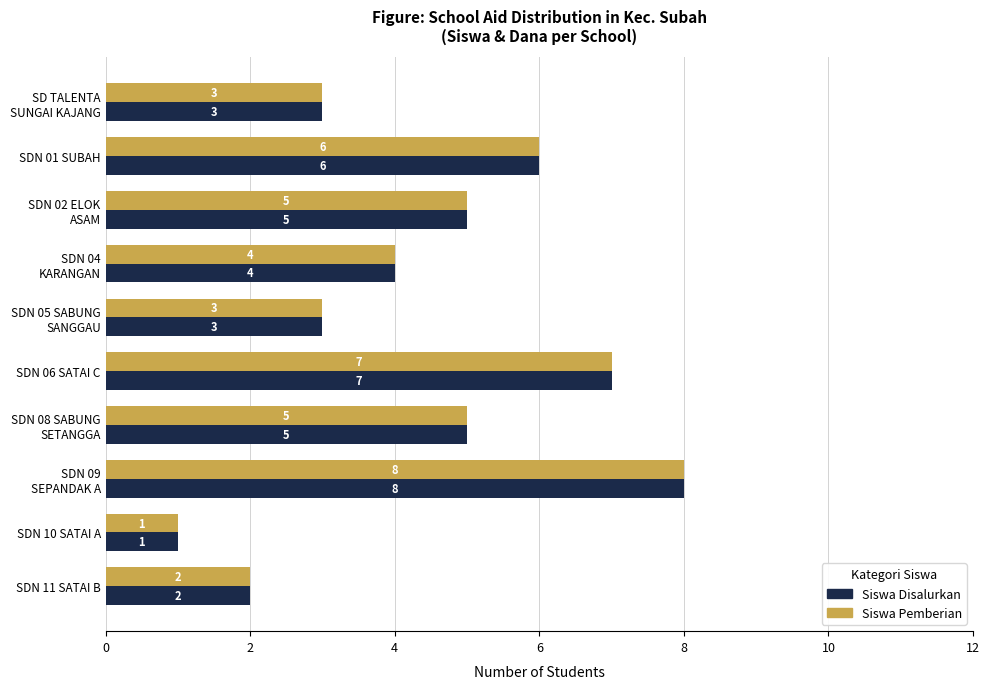

The value of Siswa Disalurkan at SDN 10 SATAI A is 1. True or false?

True